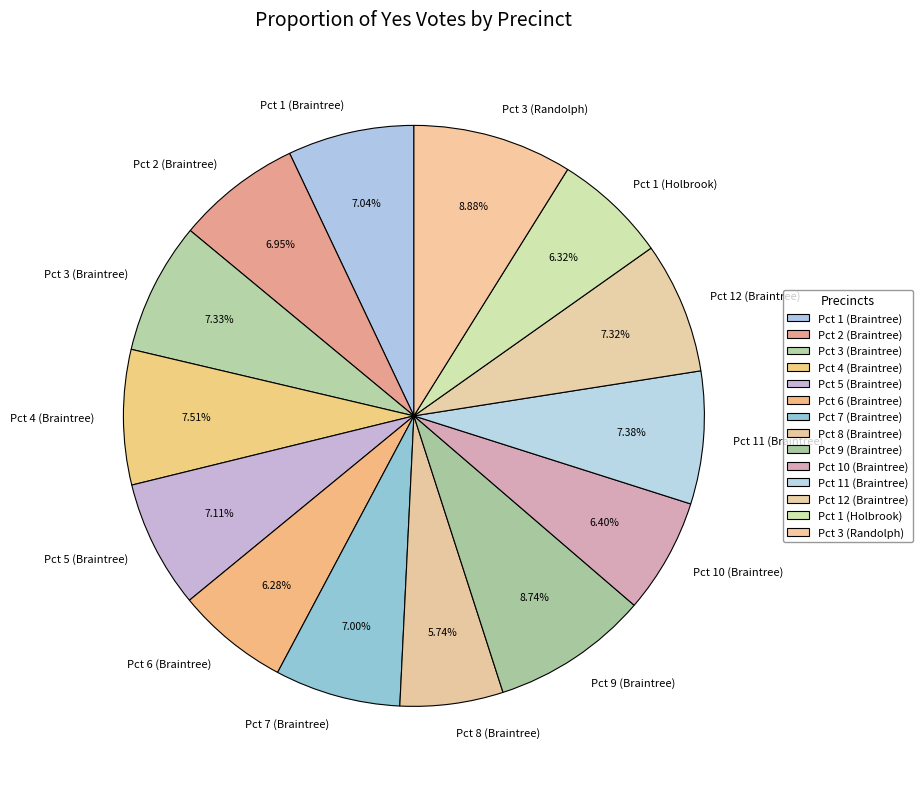

Do Pct 6 (Braintree) and Pct 2 (Braintree) together represent more than half of the pie?

No